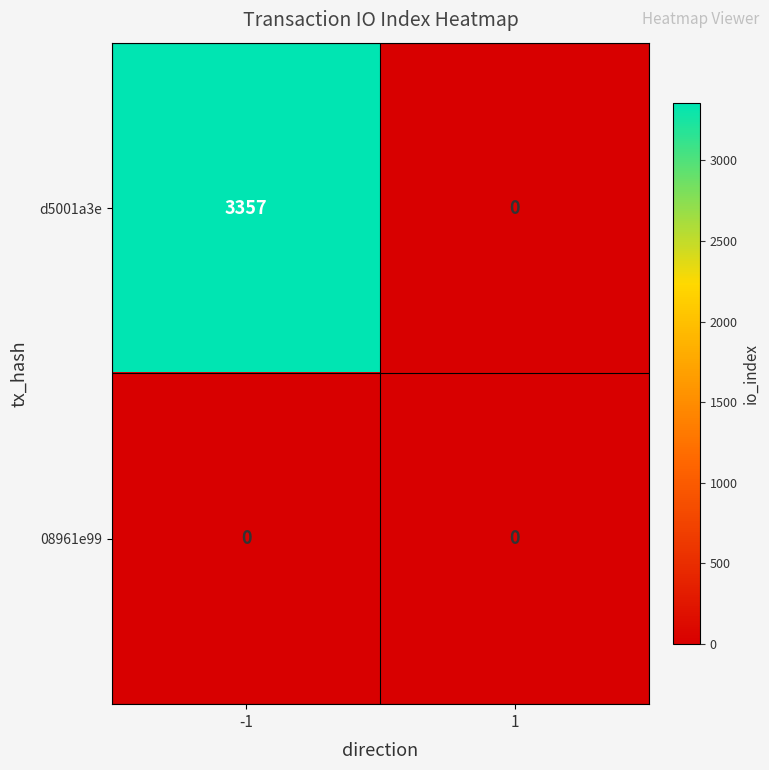

Which series has the largest range (max minus min)?

d5001a3e